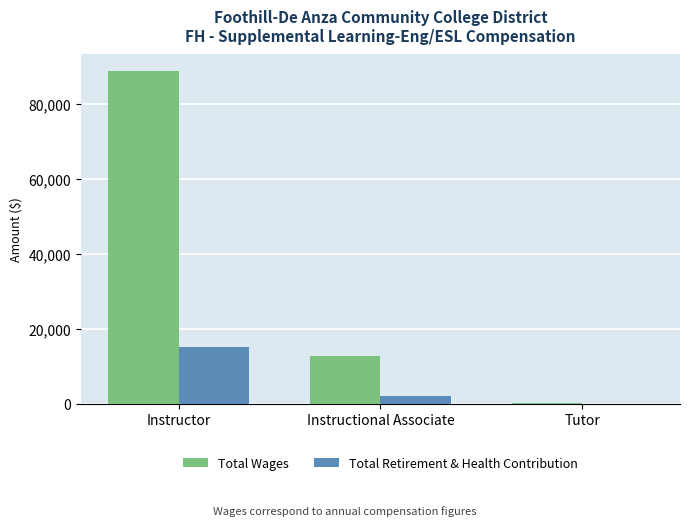

What is the sum of the Total Wages values at Instructional Associate and Tutor?

12940